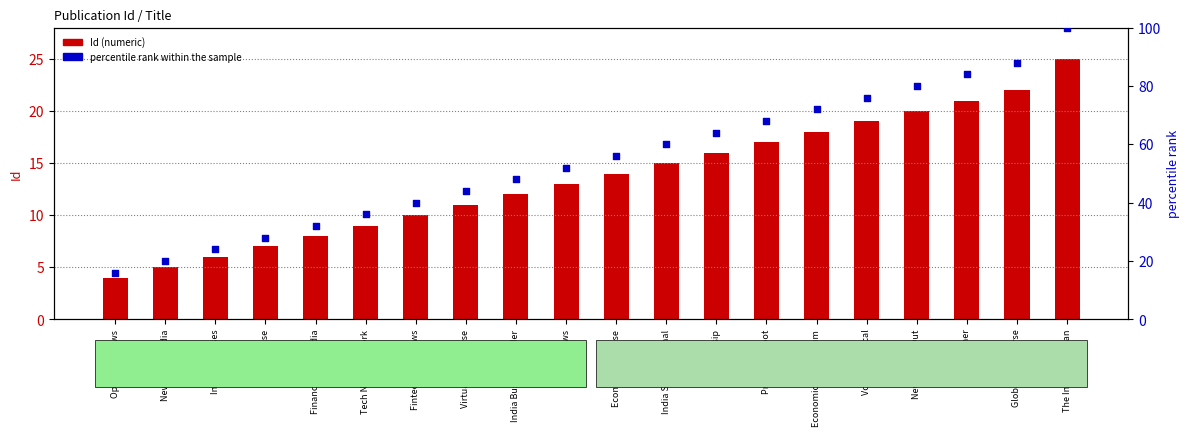

Which series has the largest total across all categories?

percentile rank within the sample